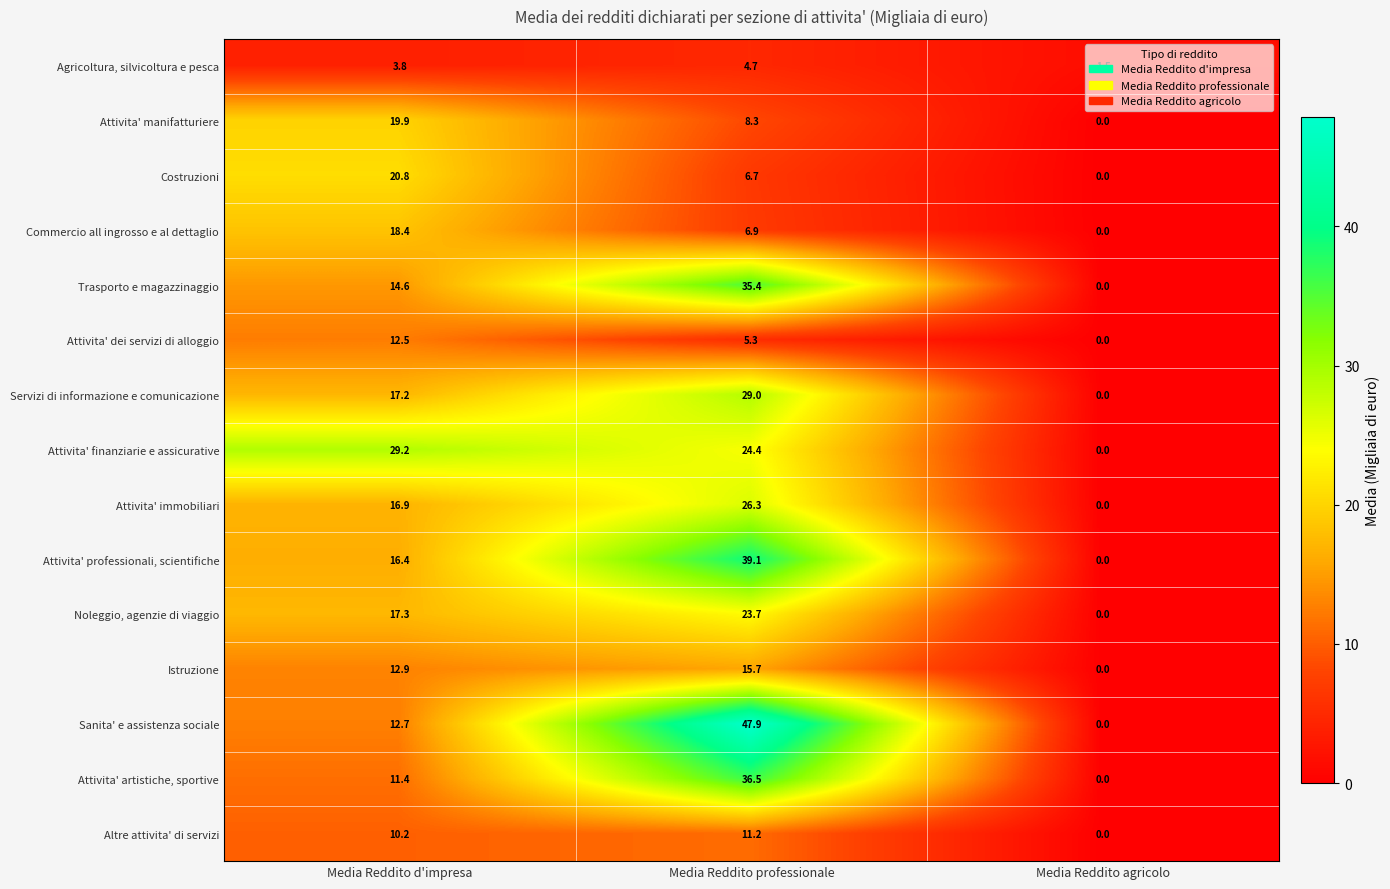

Which series has the widest spread of values?

Sanita' e assistenza sociale